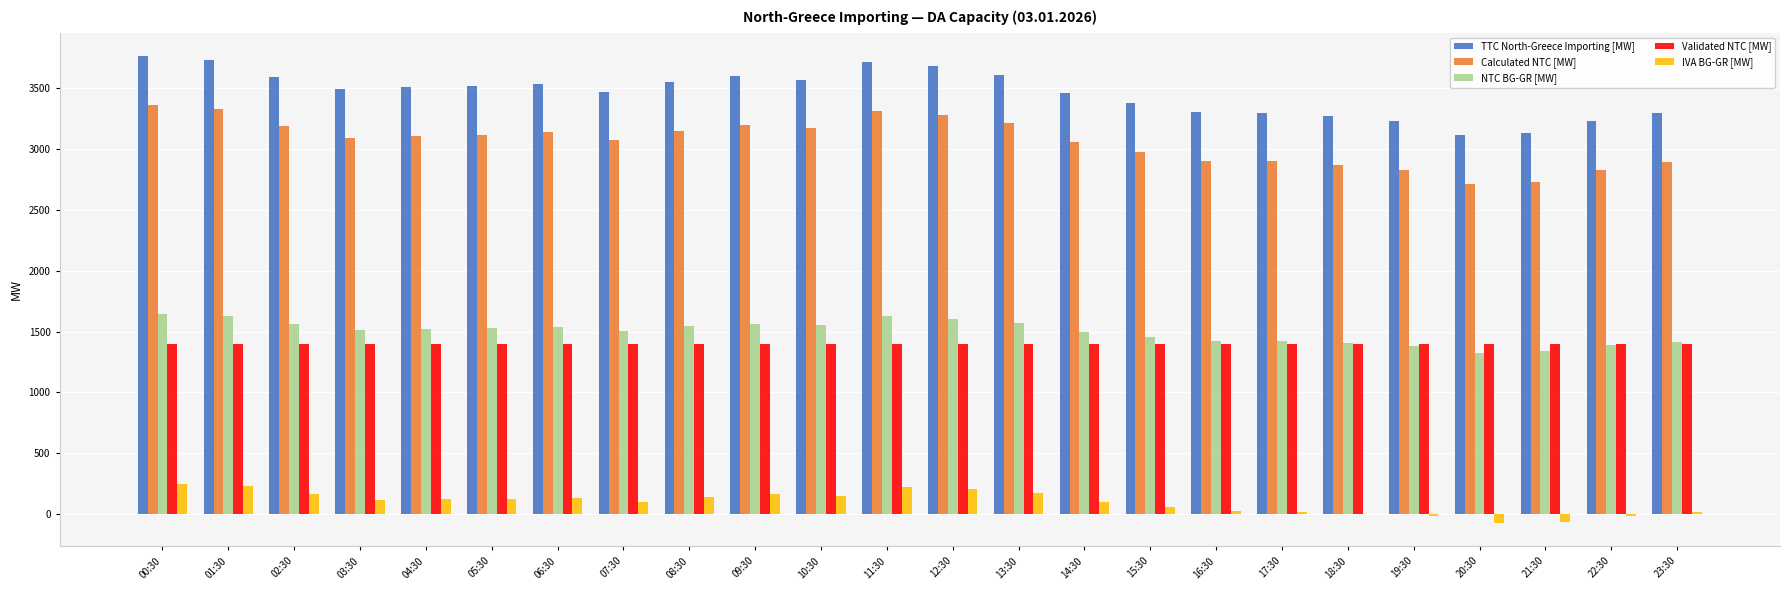

Is the value of TTC North-Greece Importing [MW] at 15:30 greater than the value of Validated NTC [MW] at 21:30?

Yes